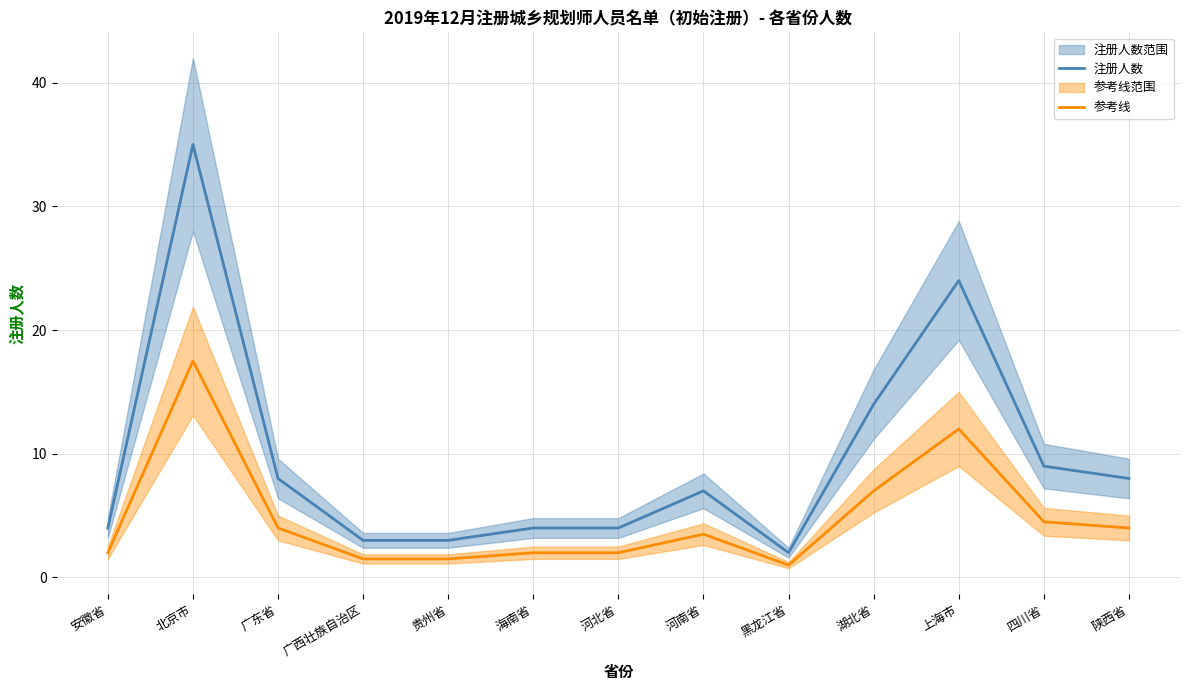

What position from the left is 贵州省?

5